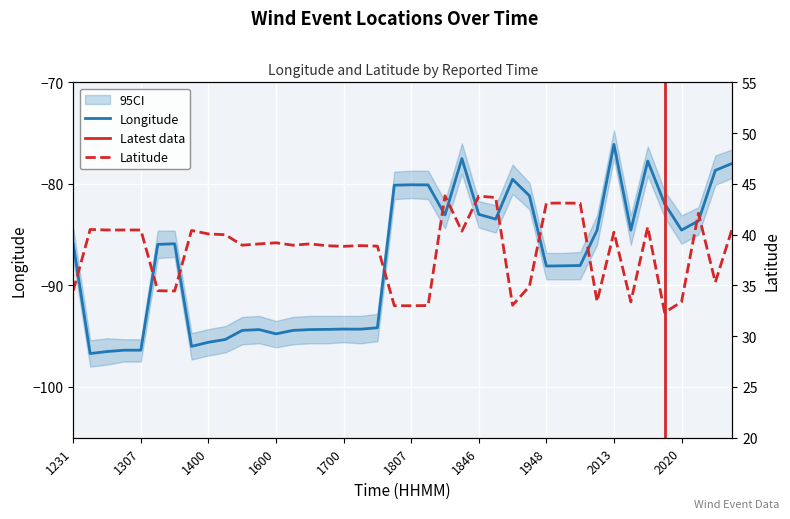

What is the value of the Lon point at the 20th from the left?

-80.1